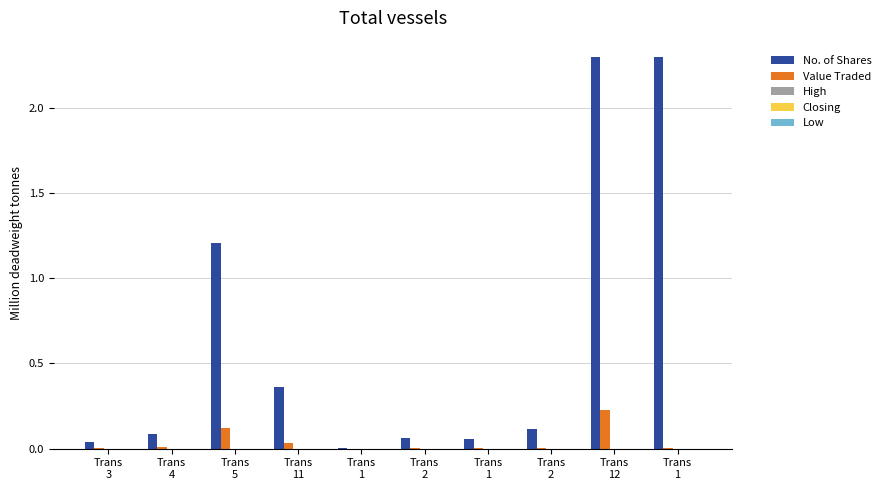

How many groups of bars are there?

10